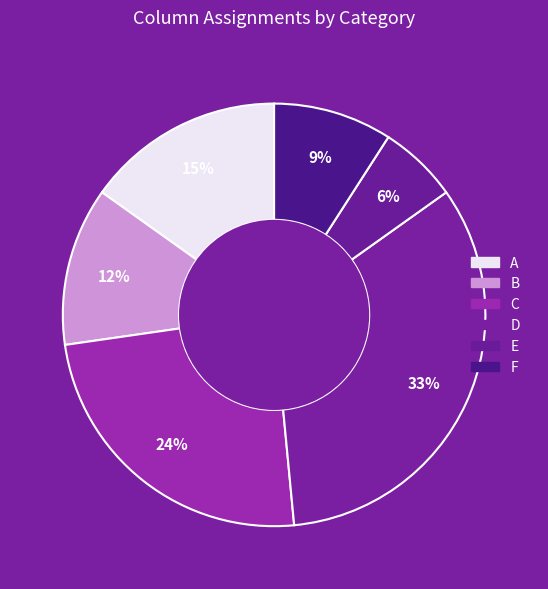

Rank the categories by value from highest to lowest.

D, C, A, B, F, E